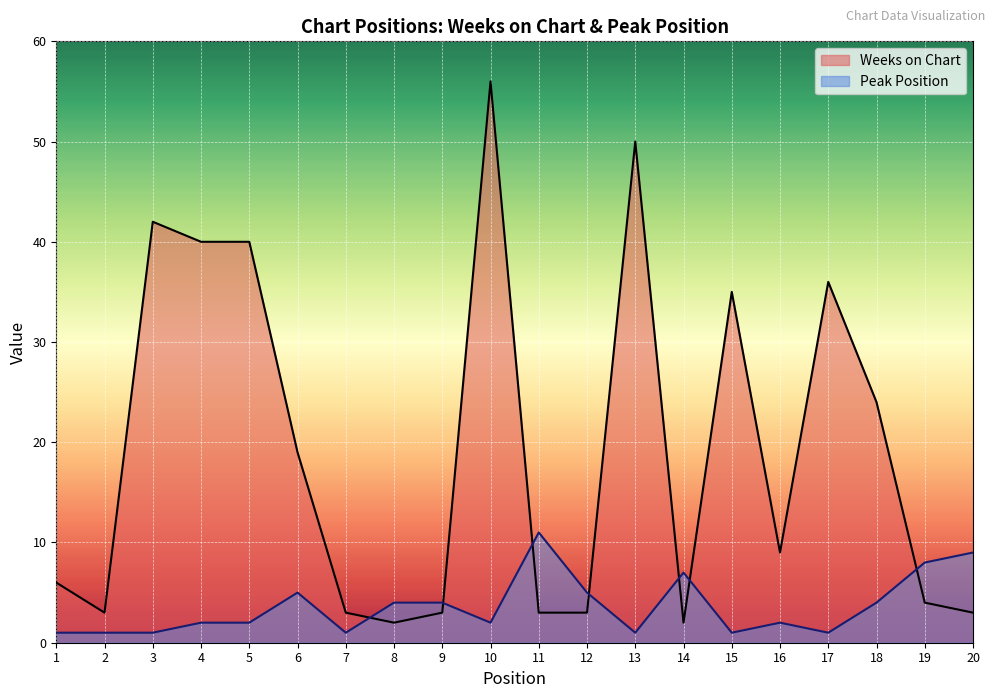

What is the minimum value for Weeks on Chart?

2